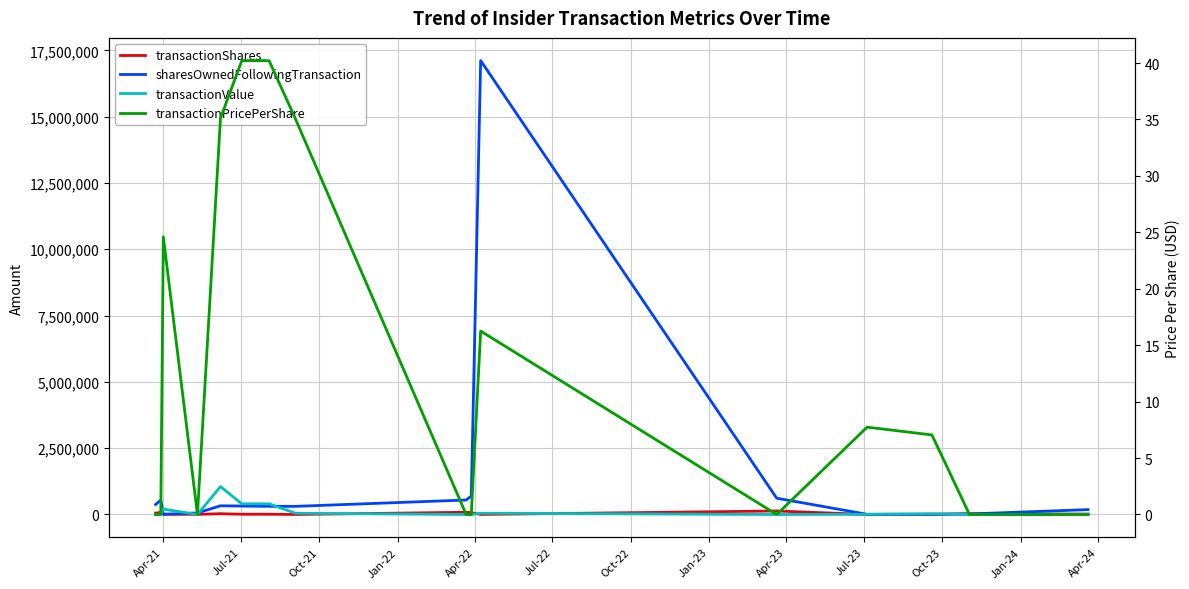

Does the chart display data point markers on the line(s)?

No